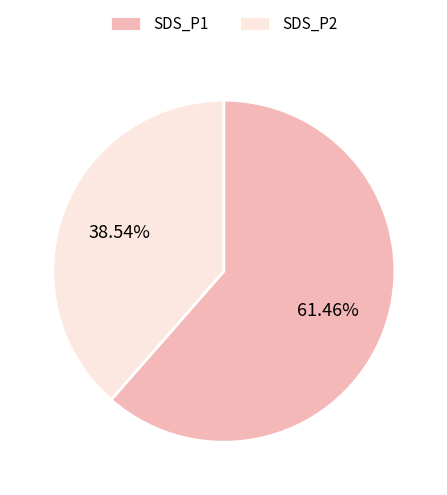

What is the smallest slice in the pie chart?

SDS_P2